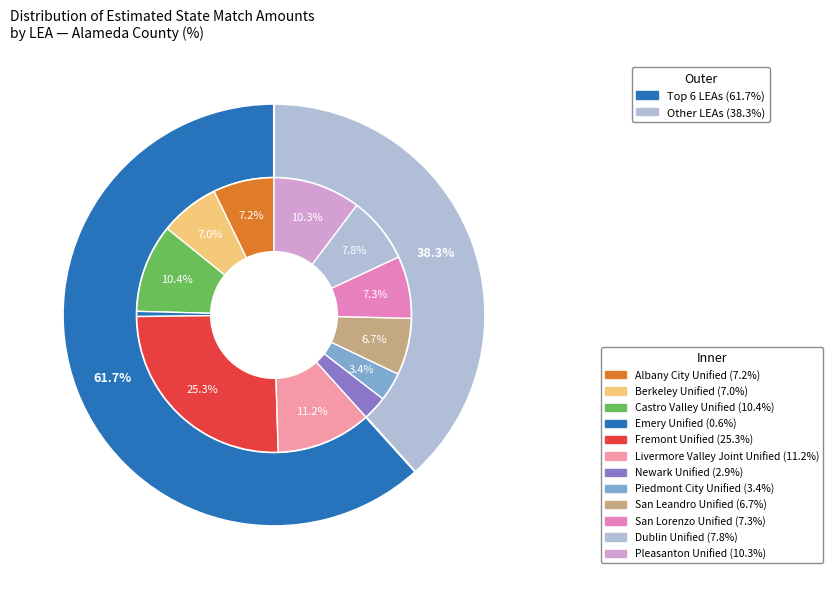

To the nearest percent, what is the difference between the Berkeley Unified and Fremont Unified slice percentages?

18%